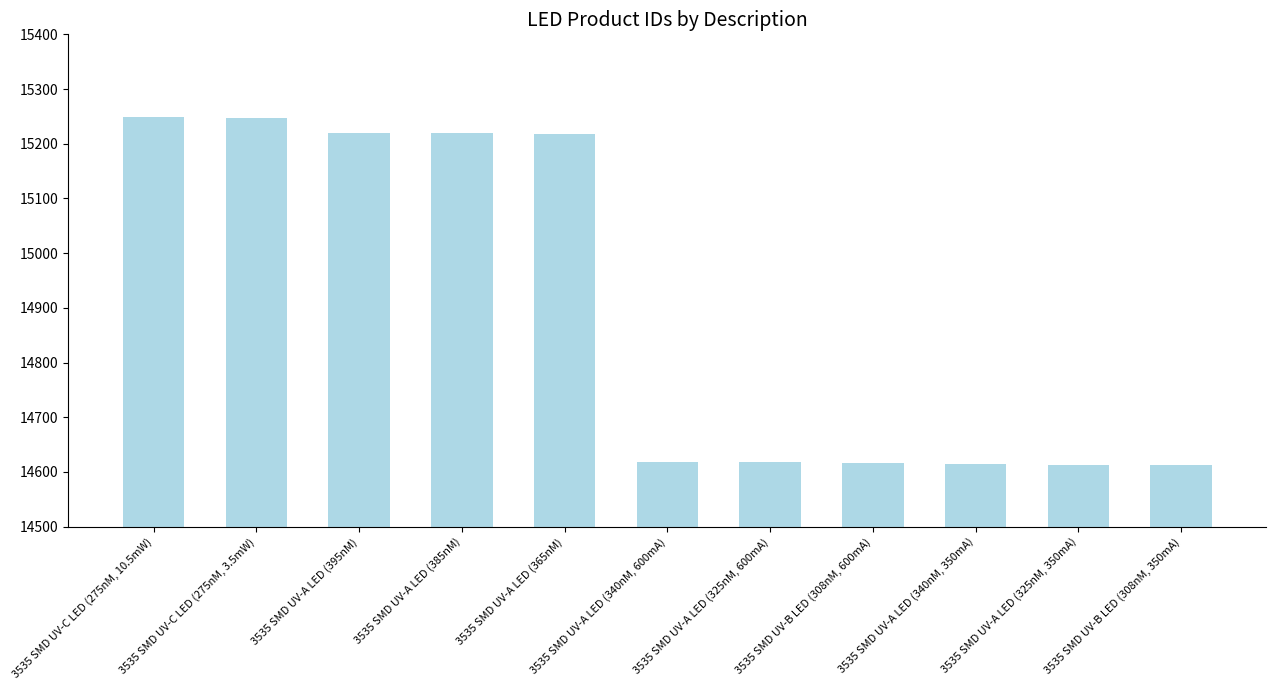

Rank the categories by value from lowest to highest.

3535 SMD UV-B LED (308nM, 350mA), 3535 SMD UV-A LED (325nM, 350mA), 3535 SMD UV-A LED (340nM, 350mA), 3535 SMD UV-B LED (308nM, 600mA), 3535 SMD UV-A LED (325nM, 600mA), 3535 SMD UV-A LED (340nM, 600mA), 3535 SMD UV-A LED (365nM), 3535 SMD UV-A LED (385nM), 3535 SMD UV-A LED (395nM), 3535 SMD UV-C LED (275nM, 3.5mW), 3535 SMD UV-C LED (275nM, 10.5mW)